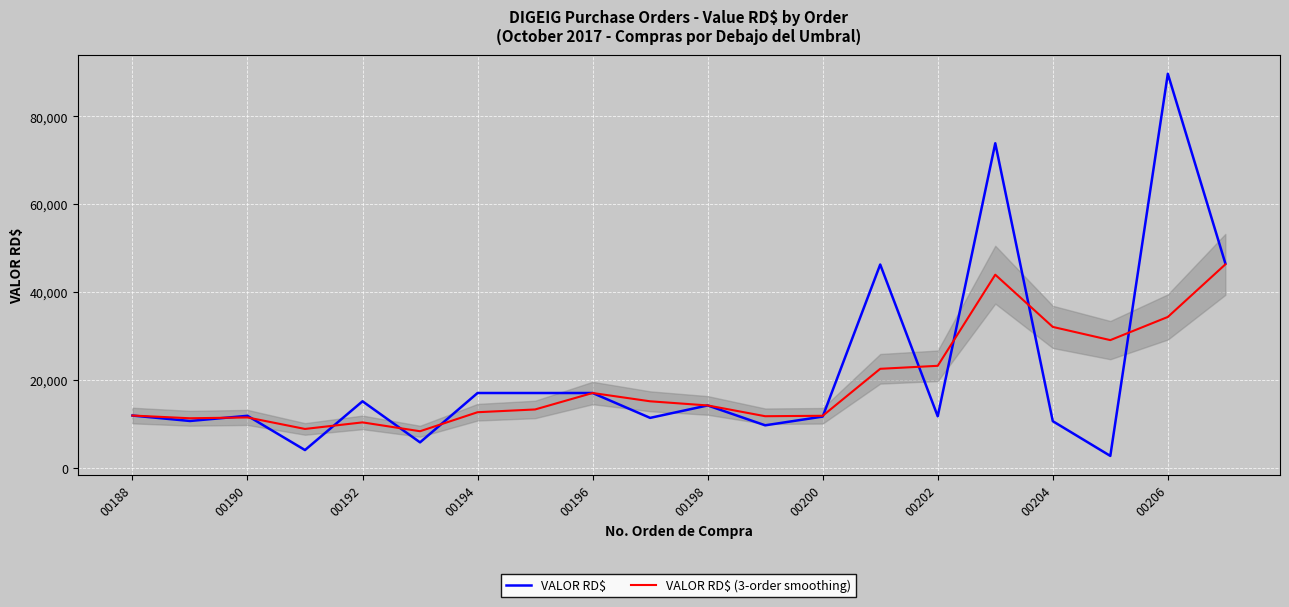

What is the minimum value for VALOR RD$ (3-order smoothing)?

8284.8